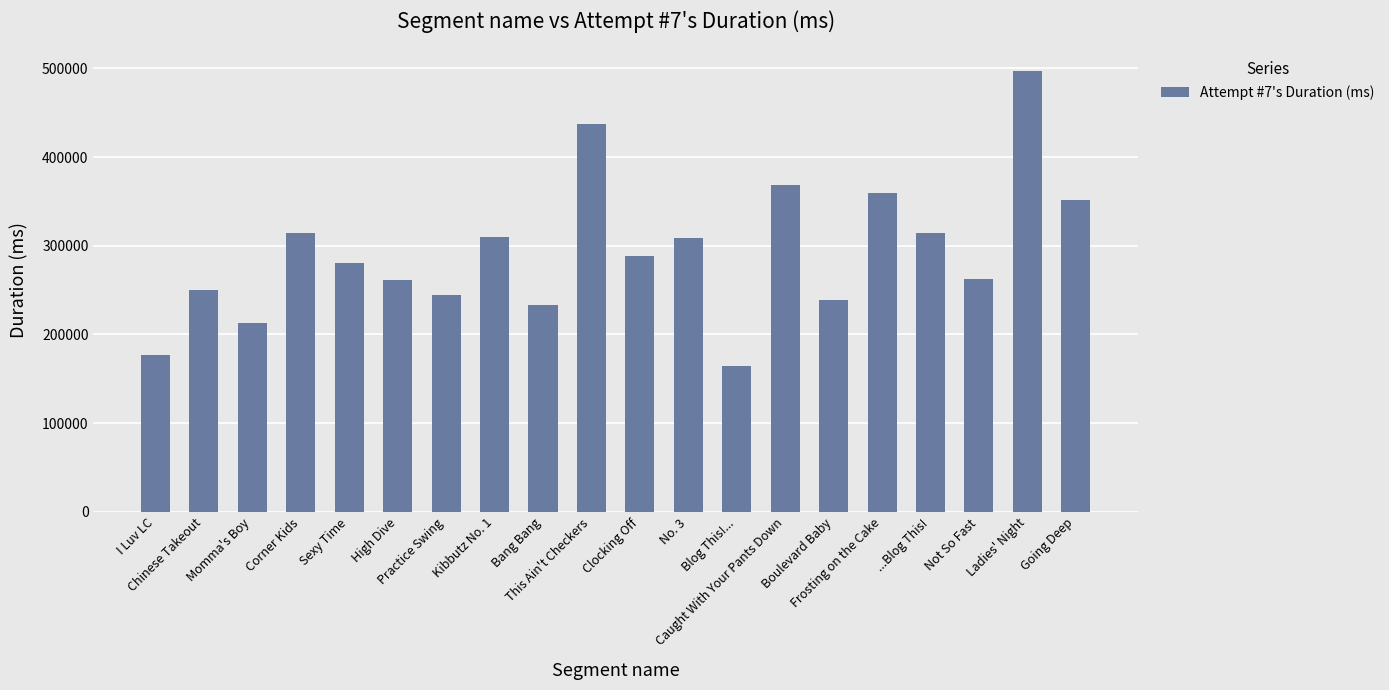

What is the average value?

293809